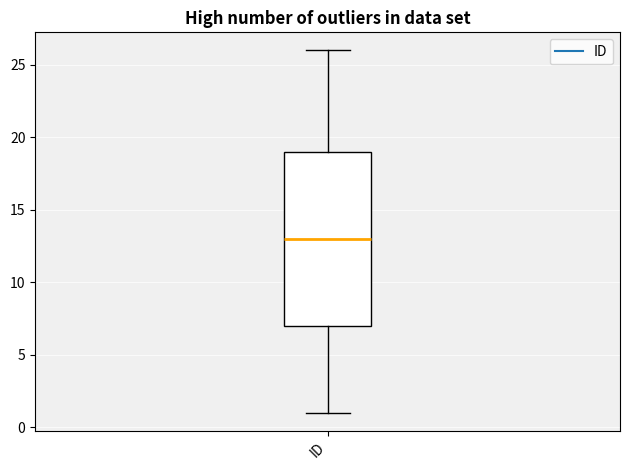

Where is the lower edge of the box for ID on the y-axis? The values are not printed on the chart, so give them approximately, as read against the axis.

7